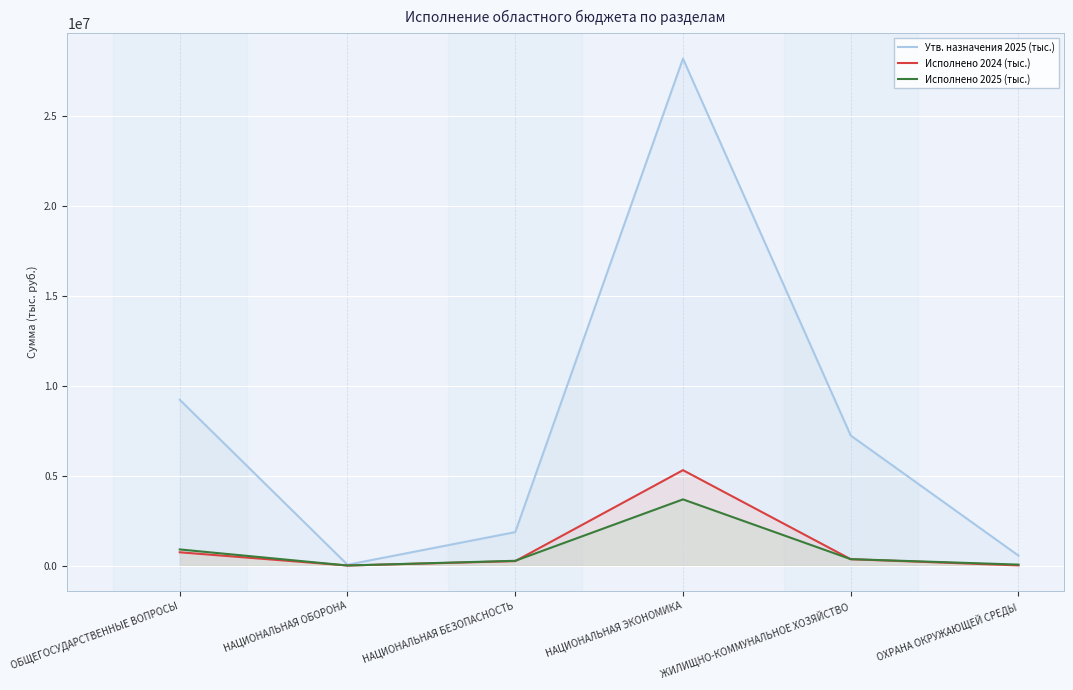

How many interior local valleys does the Утв. назначения 2025 (тыс.) series have?

1